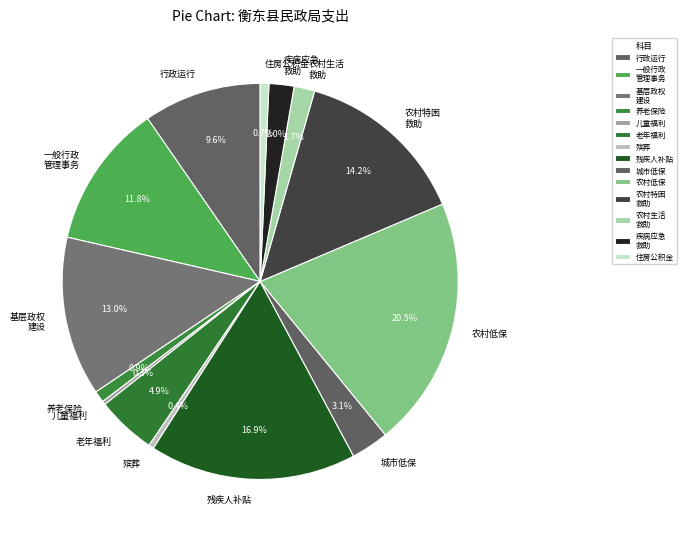

What is the ratio of the value at 农村低保 to the value at 住房公积金?

29.0